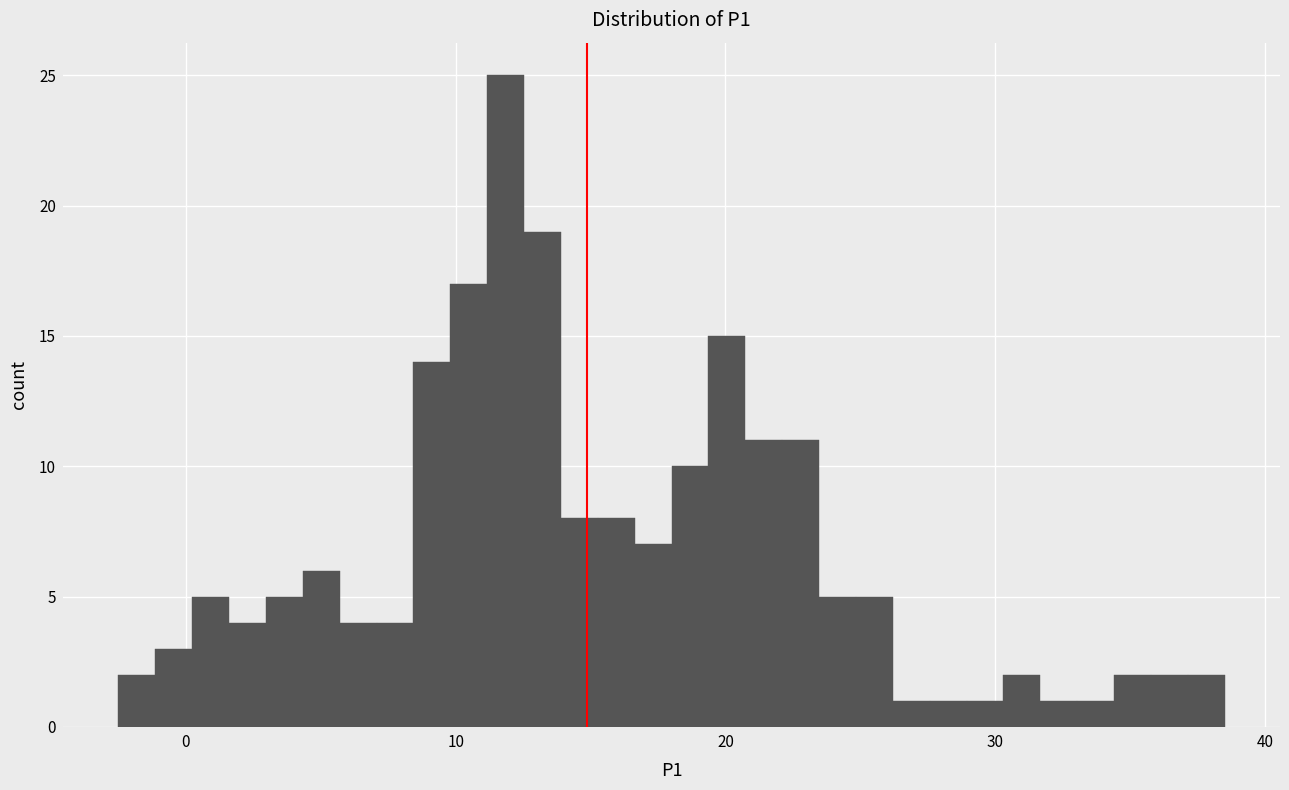

Read against the x-axis, roughly where is the centre of the tallest bar?

12